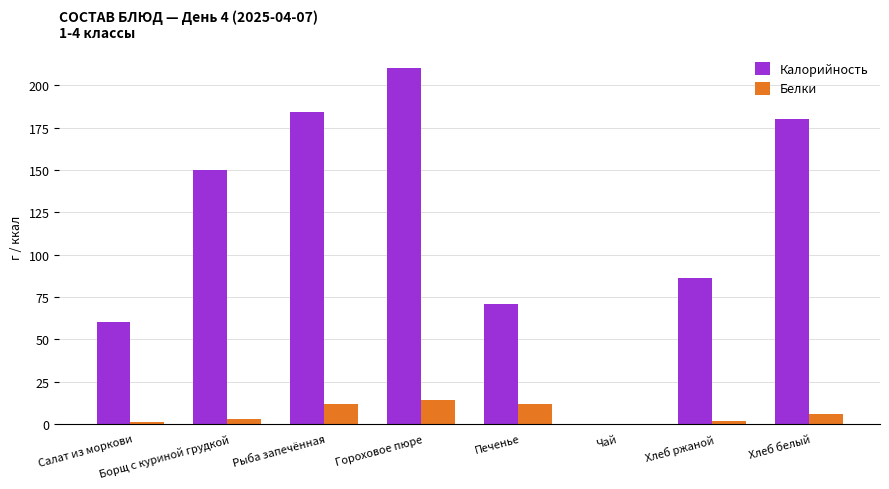

Where does the Белки series first go above 6?

Рыба запечённая